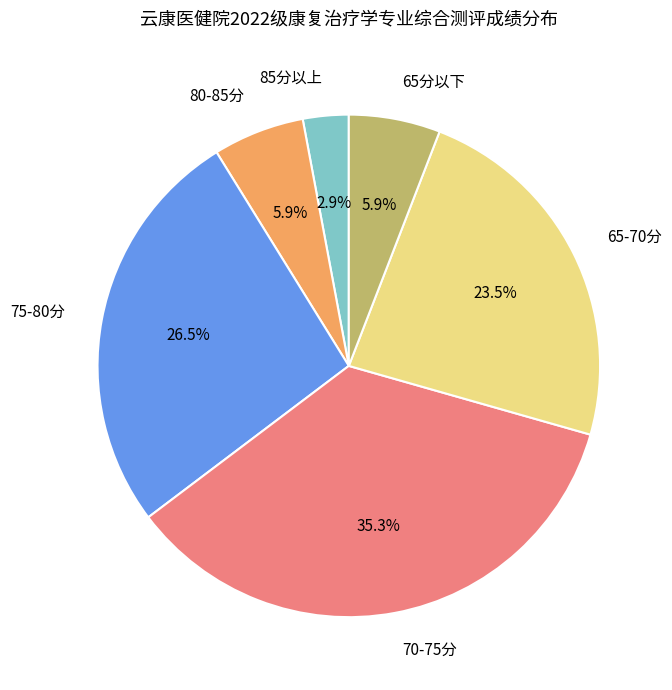

Approximately how many times larger is the value at 75-80分 compared to 70-75分?

0.8